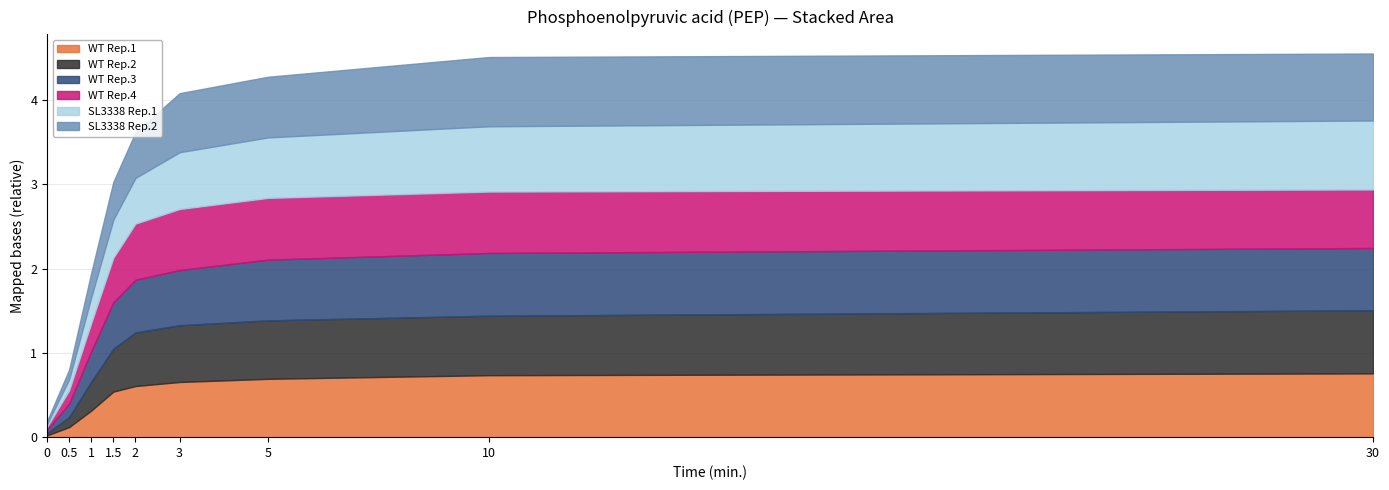

Reading left to right, what are all the values shown in this chart?

WT Rep.1: 0=0.0	0.5=0.1	1=0.3	1.5=0.5	2=0.6	3=0.7	5=0.7	10=0.7	30=0.8
WT Rep.2: 0=0.0	0.5=0.1	1=0.3	1.5=0.5	2=0.6	3=0.7	5=0.7	10=0.7	30=0.7
WT Rep.3: 0=0.0	0.5=0.2	1=0.4	1.5=0.6	2=0.6	3=0.7	5=0.7	10=0.7	30=0.7
WT Rep.4: 0=0.0	0.5=0.2	1=0.3	1.5=0.5	2=0.7	3=0.7	5=0.7	10=0.7	30=0.7
SL3338 Rep.1: 0=0.0	0.5=0.1	1=0.3	1.5=0.5	2=0.5	3=0.7	5=0.7	10=0.8	30=0.8
SL3338 Rep.2: 0=0.0	0.5=0.1	1=0.3	1.5=0.4	2=0.5	3=0.7	5=0.7	10=0.8	30=0.8